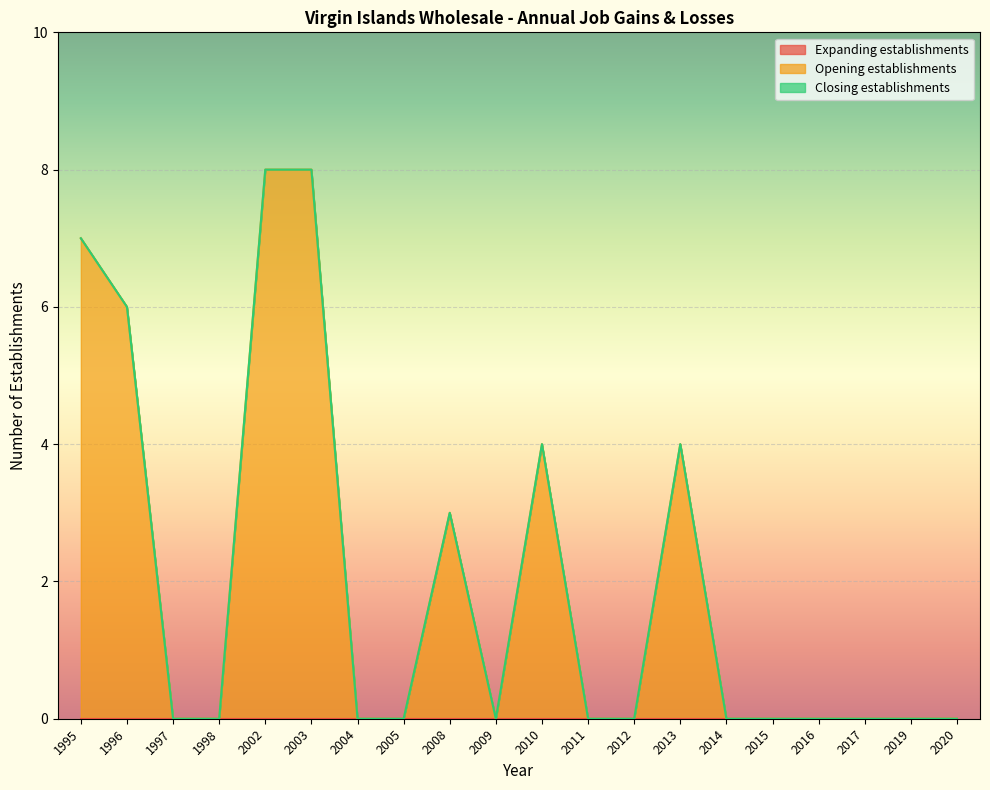

Is the value of Opening establishments at 2013 greater than the value of Expanding establishments at 2015?

Yes